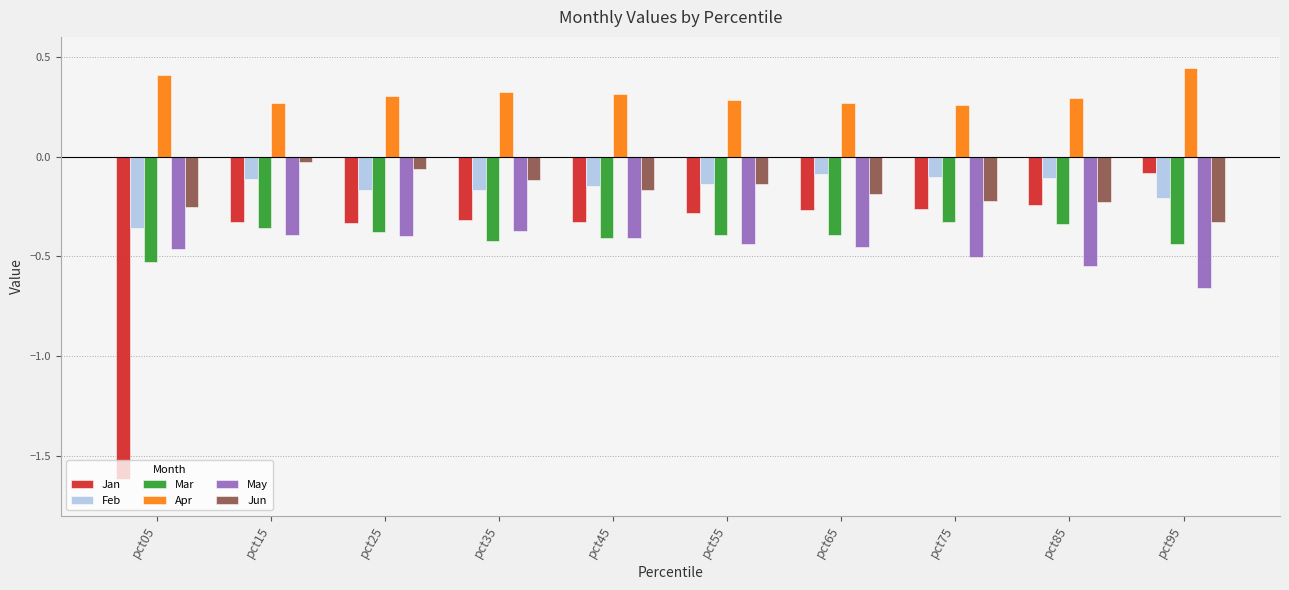

At how many categories does at least one series exceed 0?

10